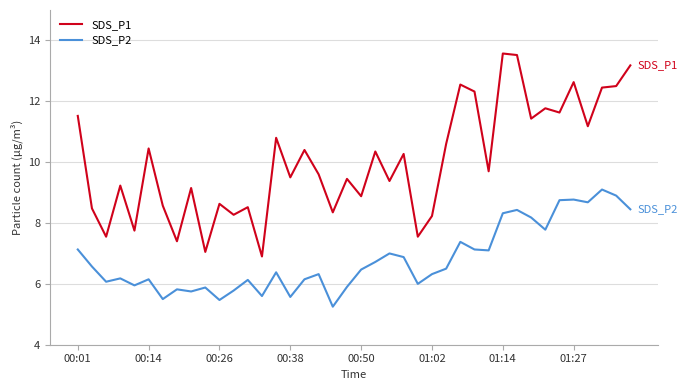

What is the difference between the maximum and minimum values in the SDS_P1 series?

6.7